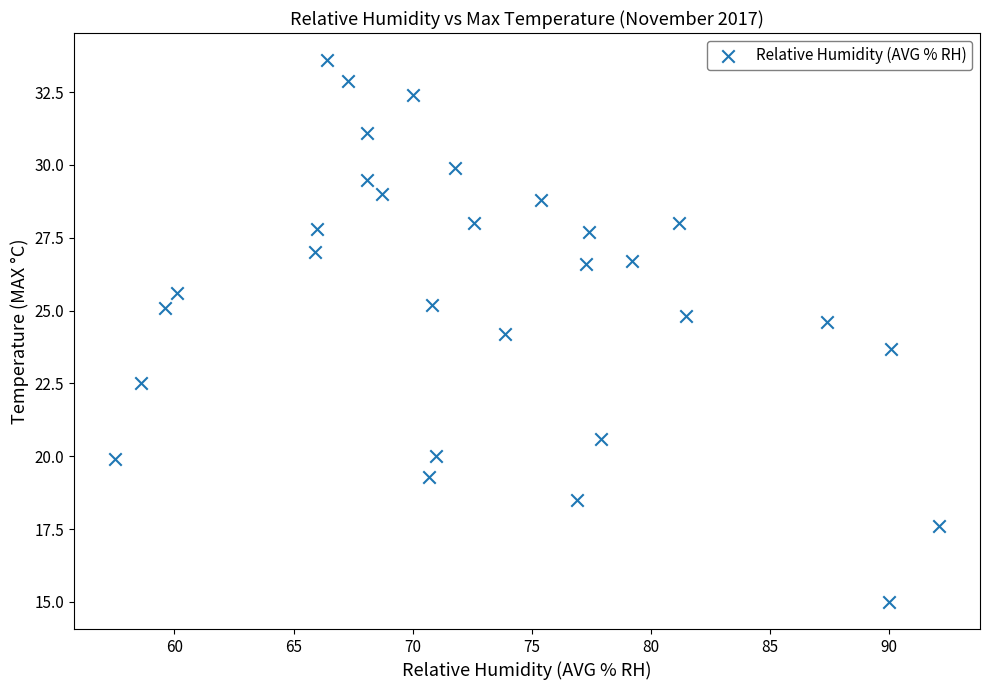

What is the range of Y values (max minus min)?

18.6